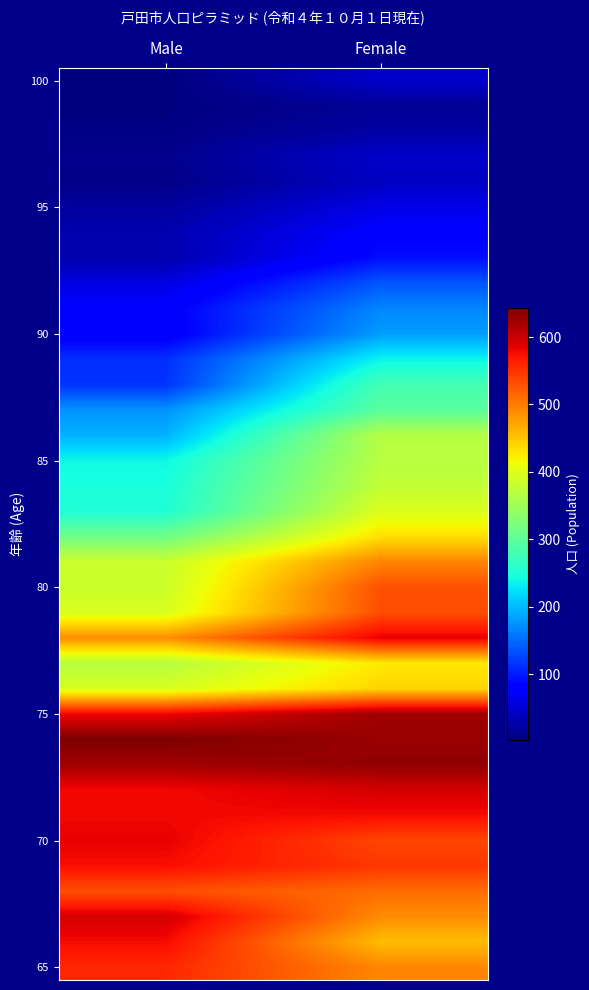

At how many categories does at least one series exceed 293?

2